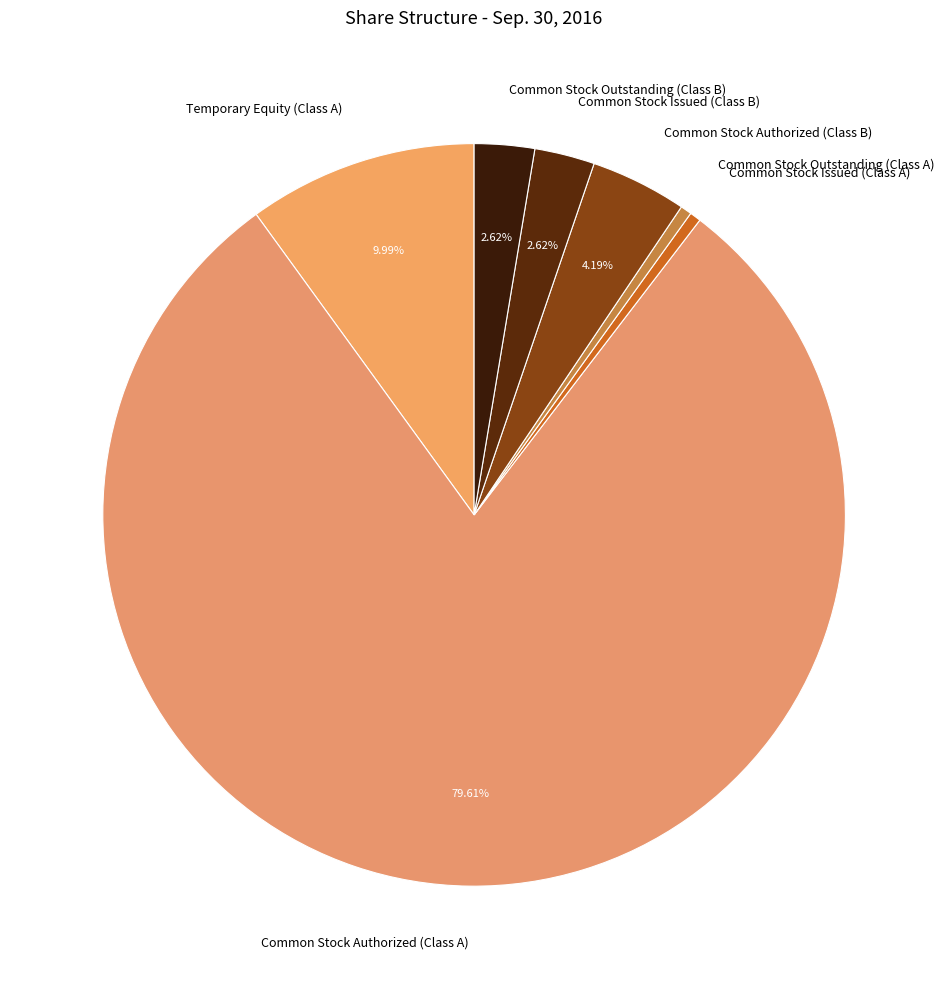

To the nearest percent, what is the combined percentage of Common Stock Issued (Class B) and Common Stock Outstanding (Class A)?

3%